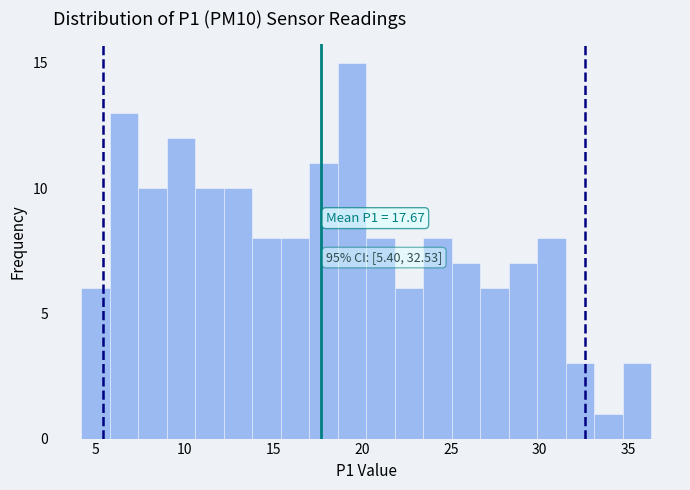

Read against the x-axis, roughly where is the centre of the tallest bar?

19.5